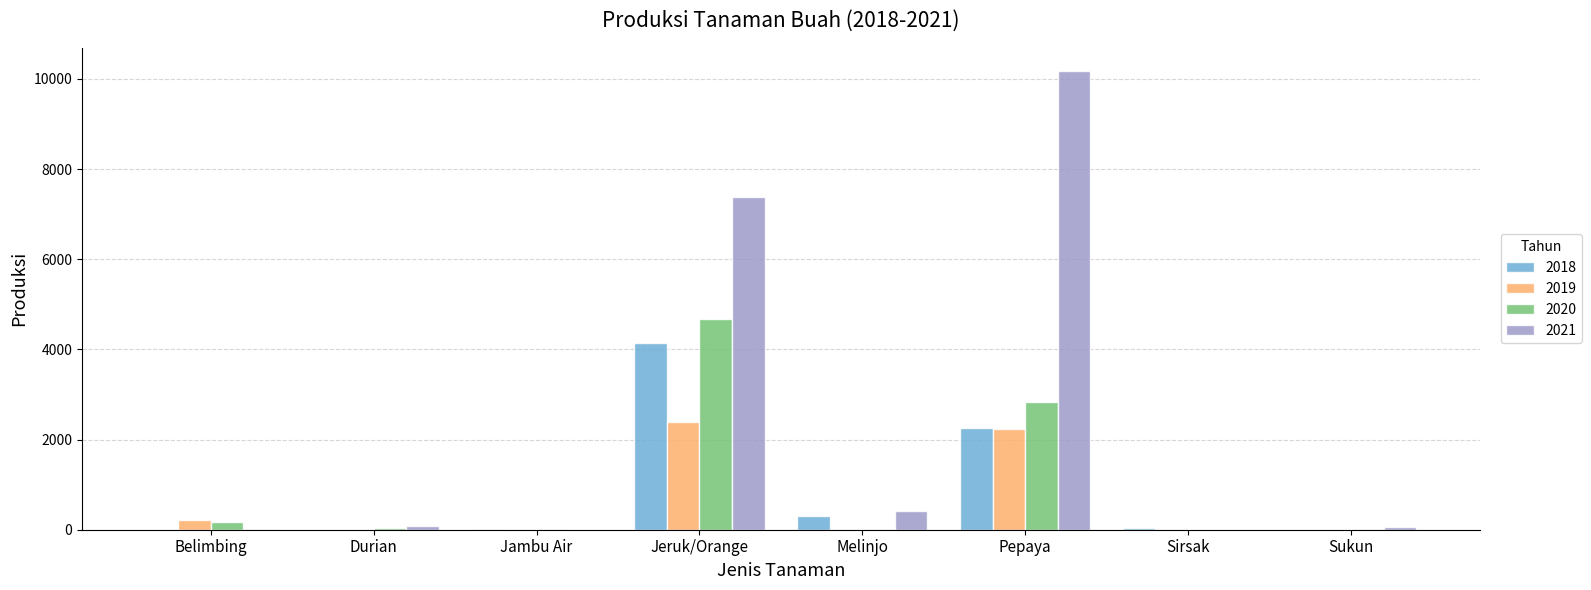

At which label does 2020 reach its peak?

Jeruk/Orange